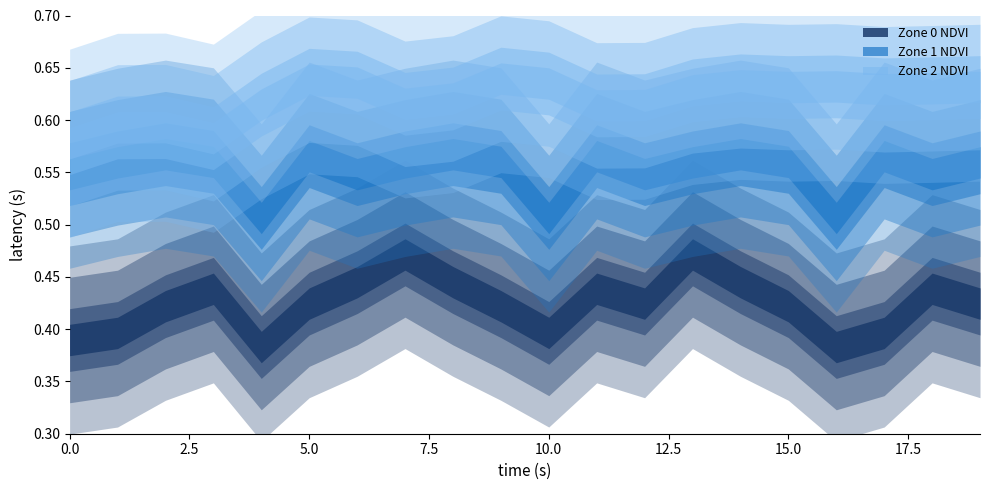

True or false: Zone 0 NDVI and Zone 2 NDVI cross at least once.

False